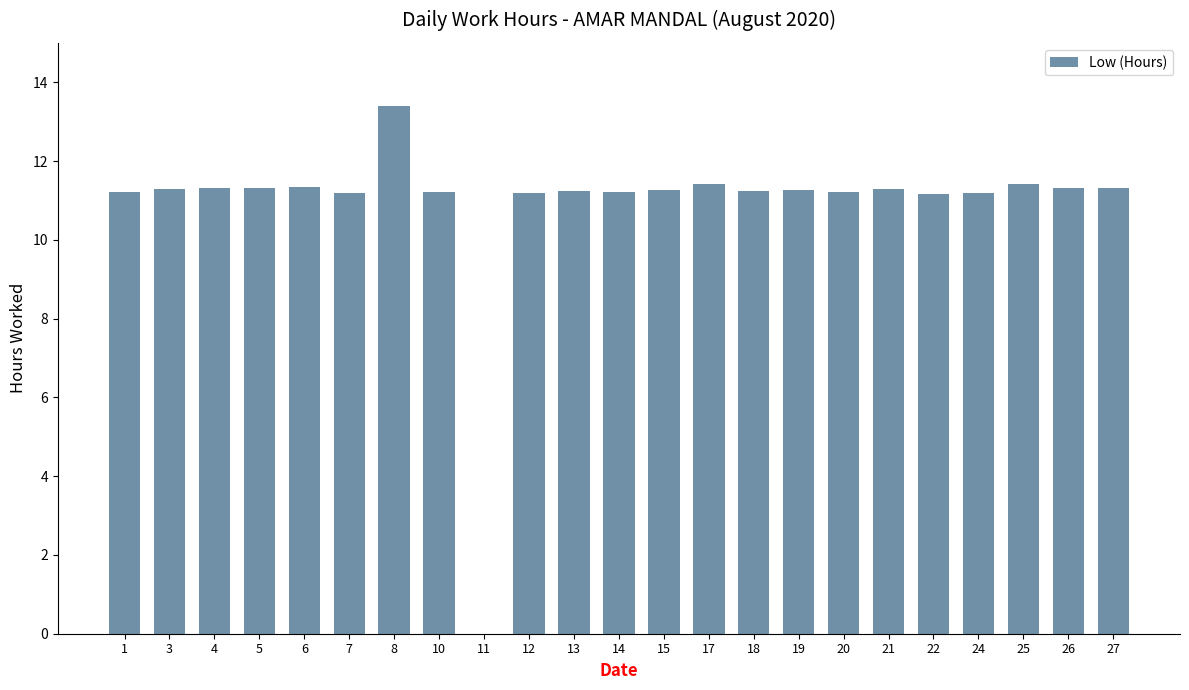

The chart shows a value of 7.8 at 20. True or false?

False